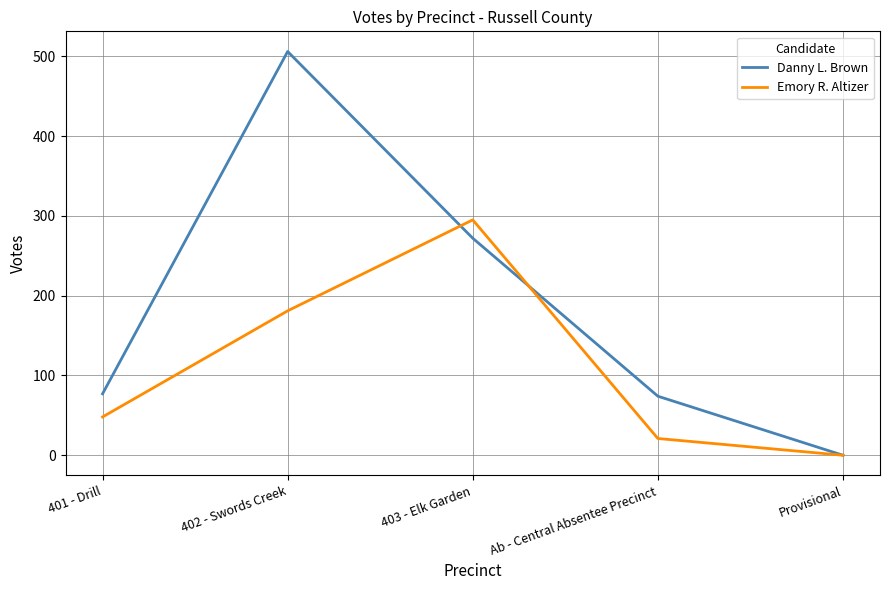

What position from the left is 403 - Elk Garden?

3